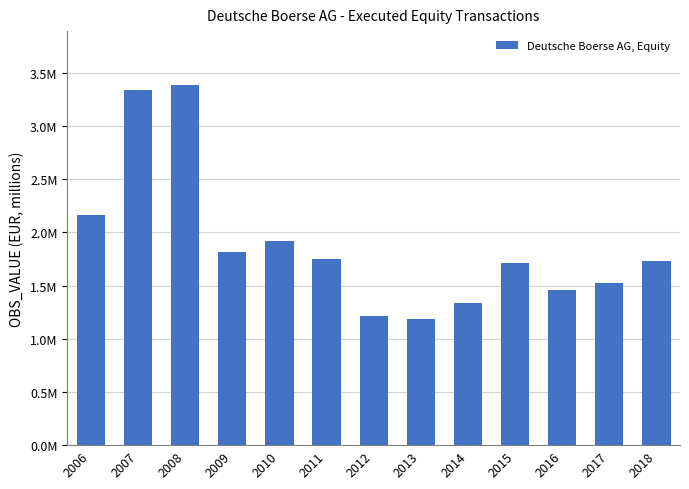

Are the bars horizontal?

No